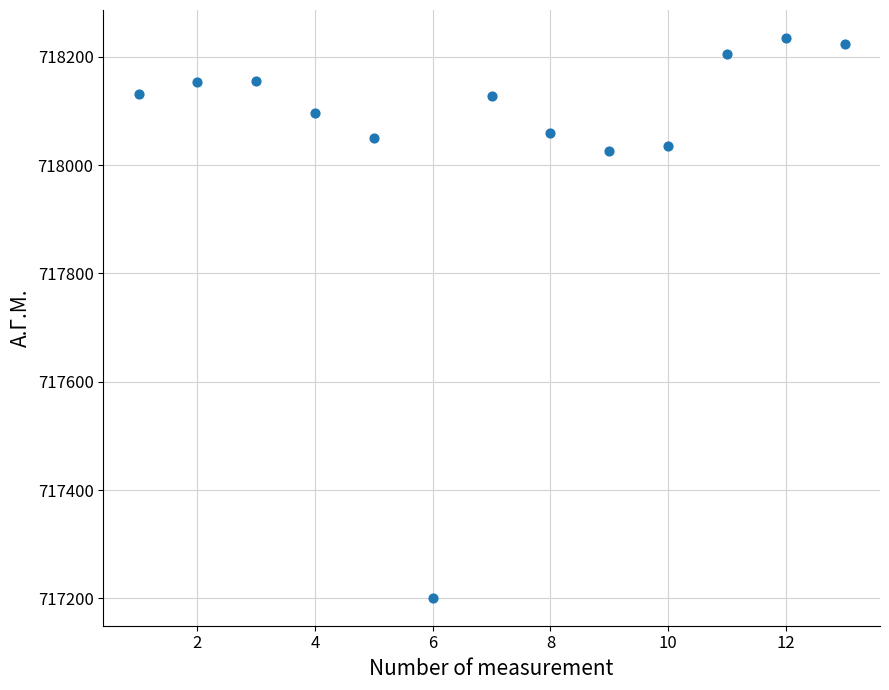

What is the range of Y values (max minus min)?

1034